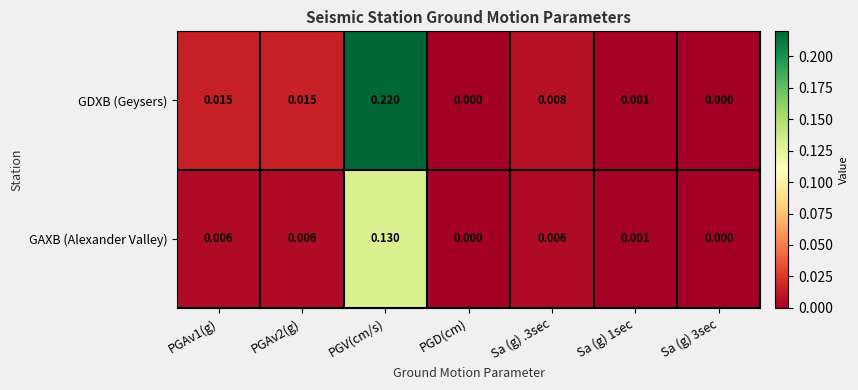

Is the value of GDXB (Geysers) at PGAv2(g) greater than the value of GAXB (Alexander Valley) at Sa (g) 1sec?

Yes